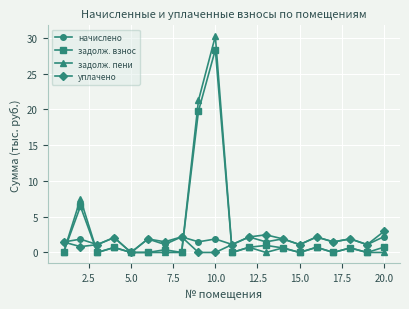

True or false: задолж. взнос has more than 1 interior local peaks.

True